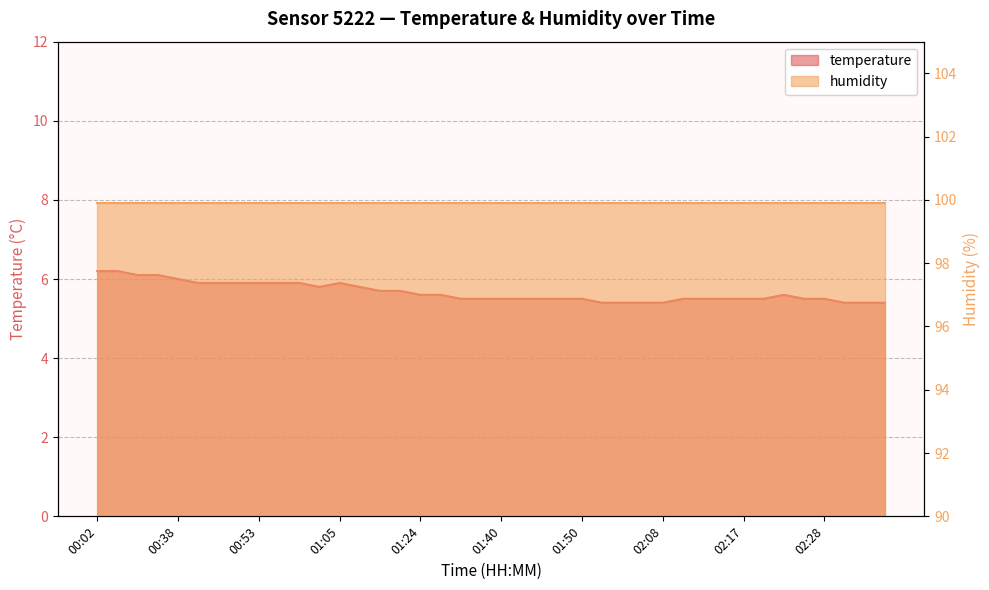

What is the ratio of the value at 02:22 to the value at 01:48?

1.0